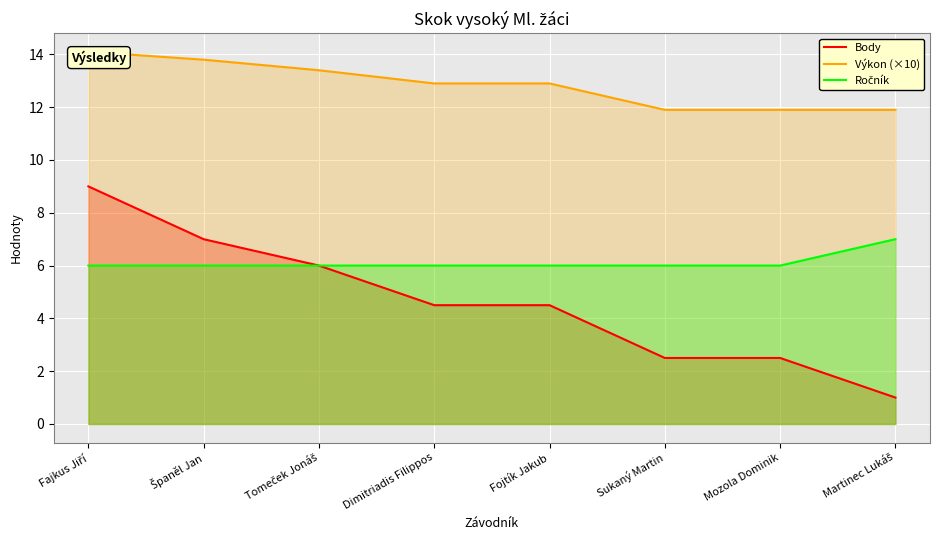

Between Martinec Lukáš and Španěl Jan, which is larger?

Španěl Jan